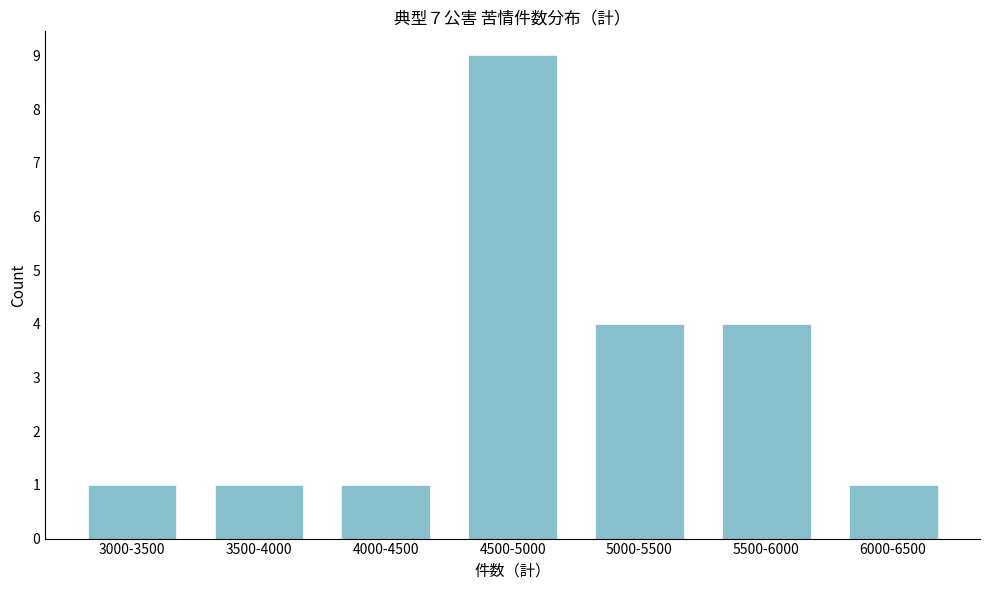

Reading right to left, list all the values displayed in this chart.

1	4	4	9	1	1	1